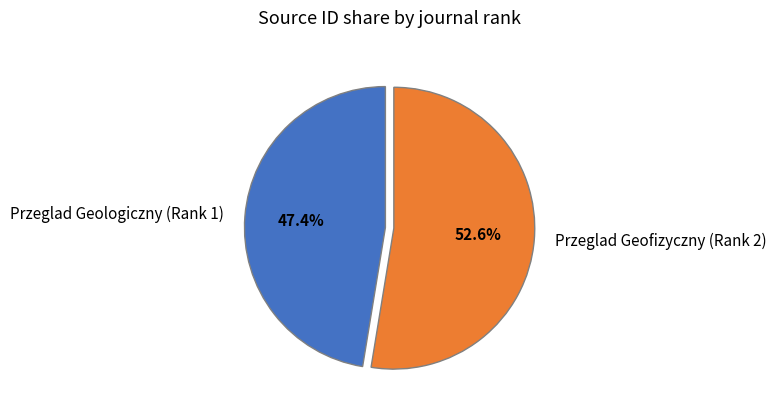

Which has a higher value, Przeglad Geologiczny (Rank 1) or Przeglad Geofizyczny (Rank 2)?

Przeglad Geofizyczny (Rank 2)